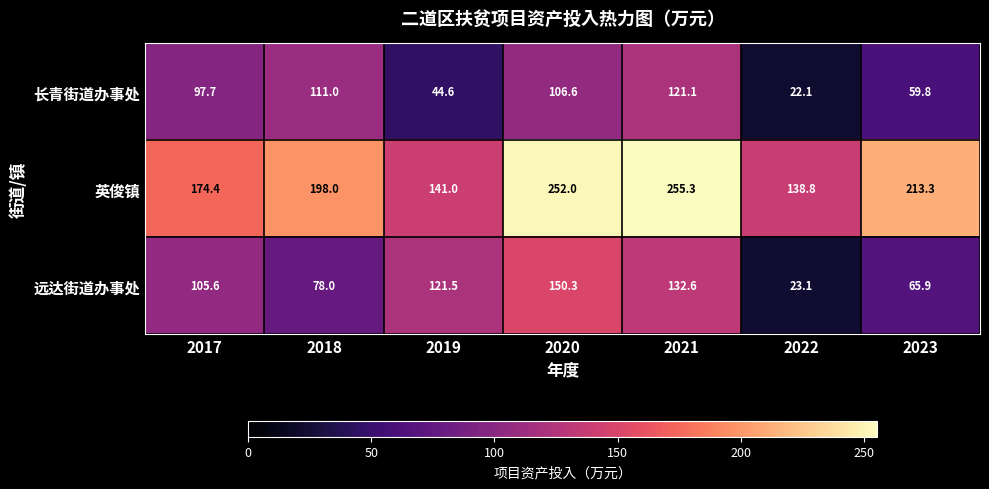

Where is 远达街道办事处 nearest to the value 86?

2018